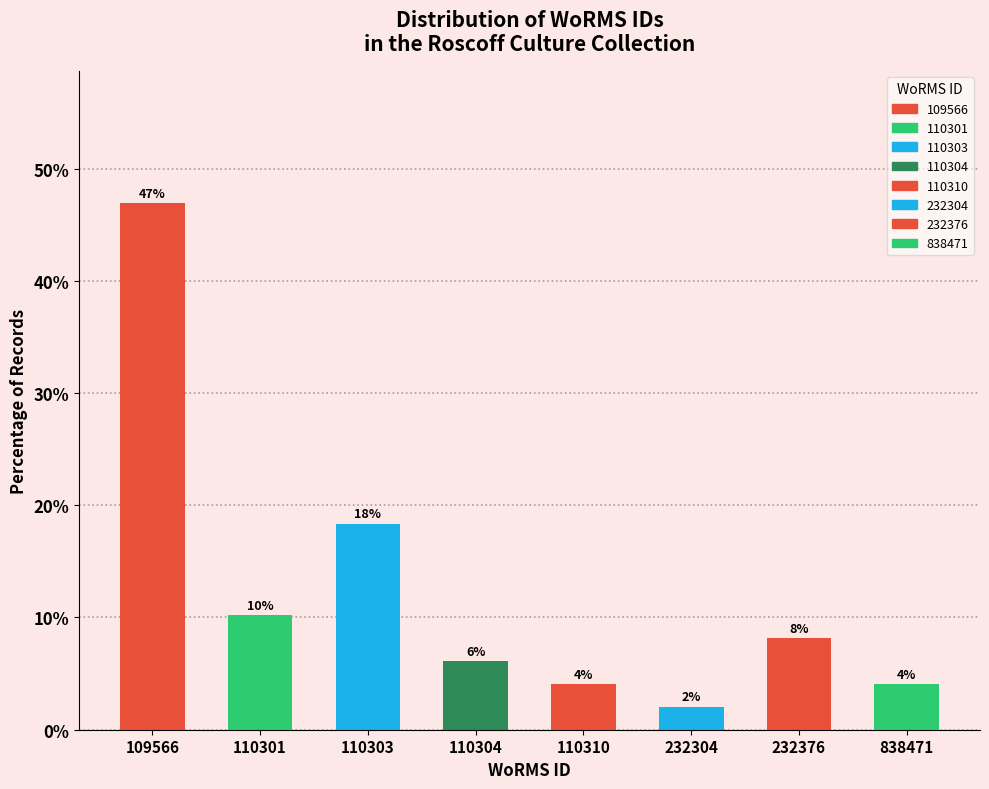

Are the bars horizontal?

No